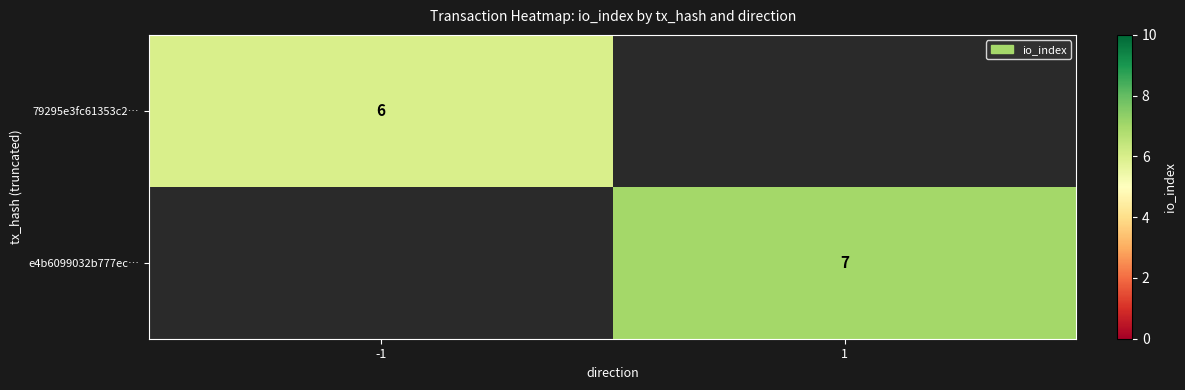

The e4b6099032b777ec… series shows 7 at 1. True or false?

True